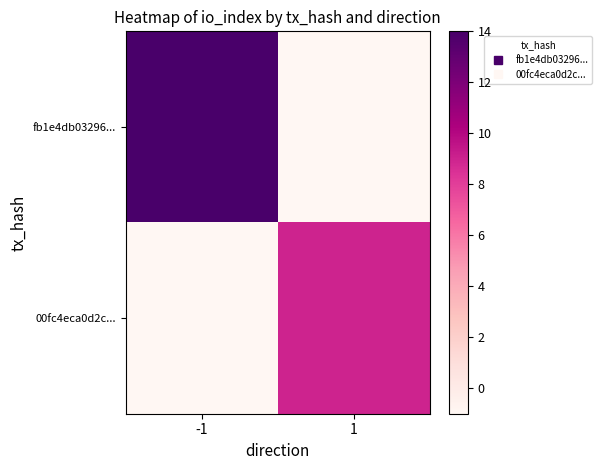

Reading left to right, what are all the values shown in this chart?

fb1e4db03296...: -1=14	1=-1
00fc4eca0d2c...: -1=-1	1=9